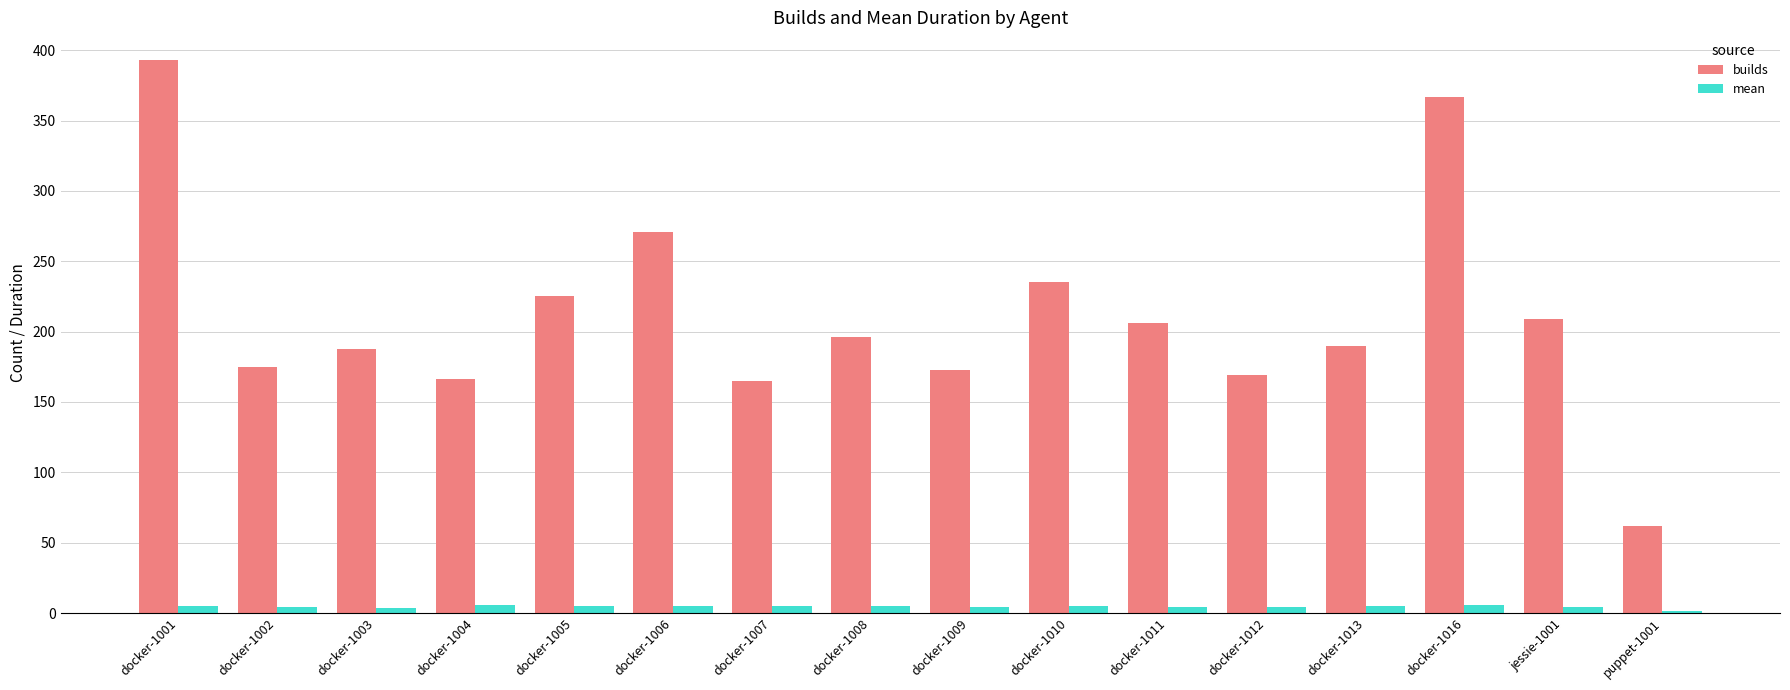

Which label corresponds to the largest value in the chart?

docker-1001